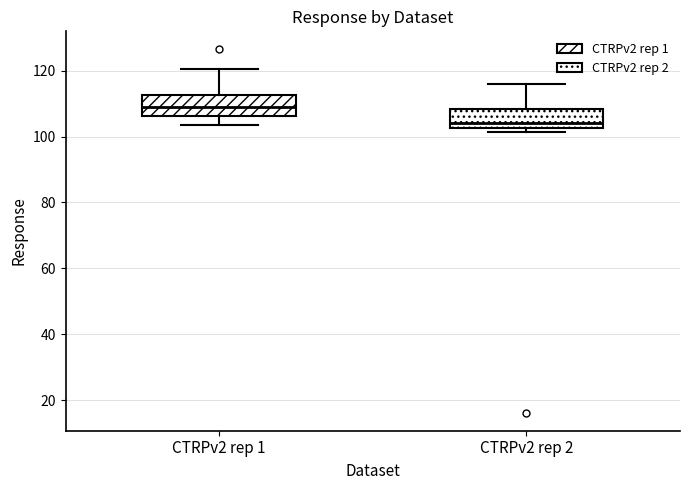

Which box's median line is the highest?

CTRPv2 rep 1